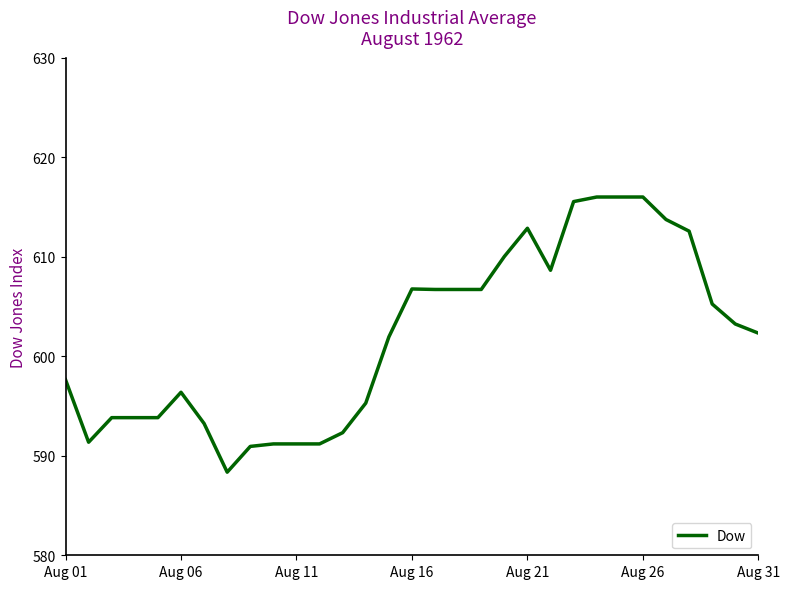

What is the smallest value displayed?

588.4